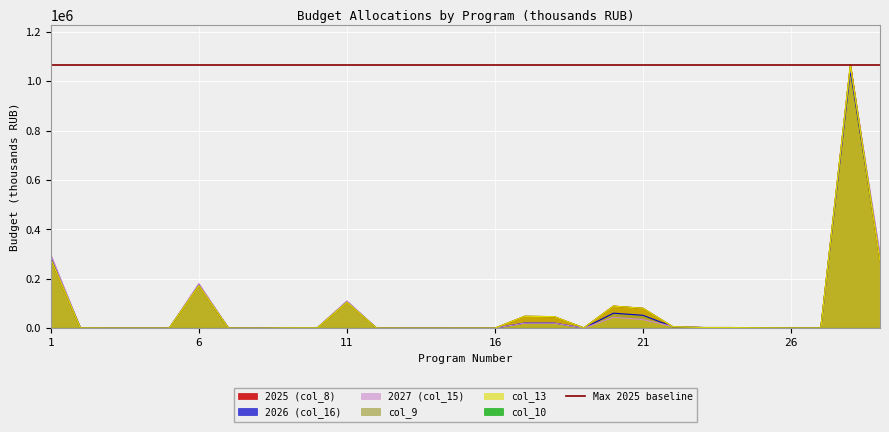

Rank the series by their maximum value, from highest to lowest.

2025 (col_8), col_9, col_13, 2027 (col_15), 2026 (col_16)